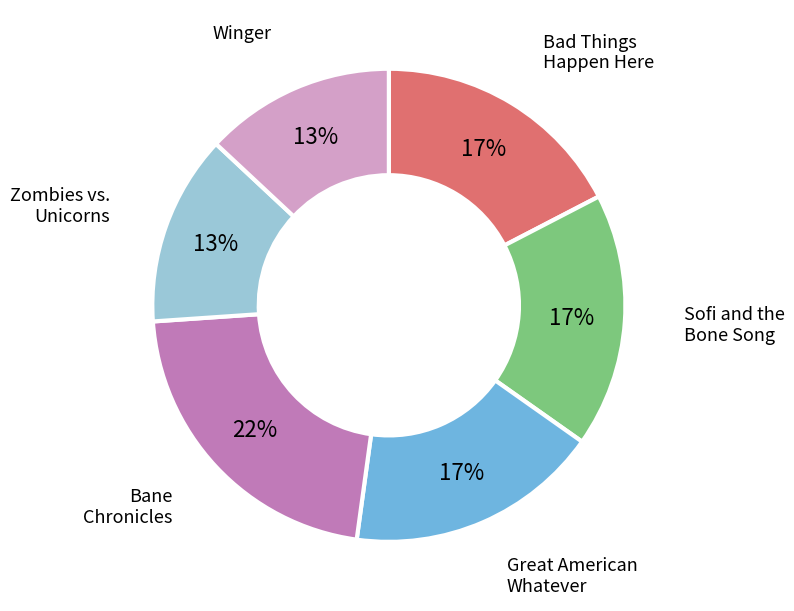

Is there a majority slice in this chart?

No